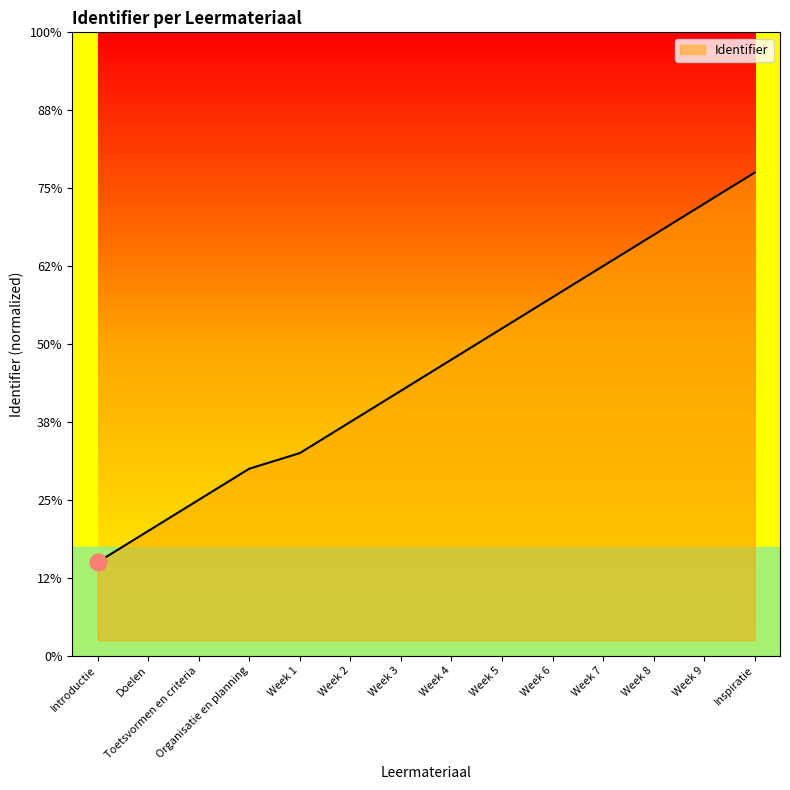

Reading left to right, extract all data points from this chart.

5292226	5292228	5292230	5292232	5292233	5292235	5292237	5292239	5292241	5292243	5292245	5292247	5292249	5292251